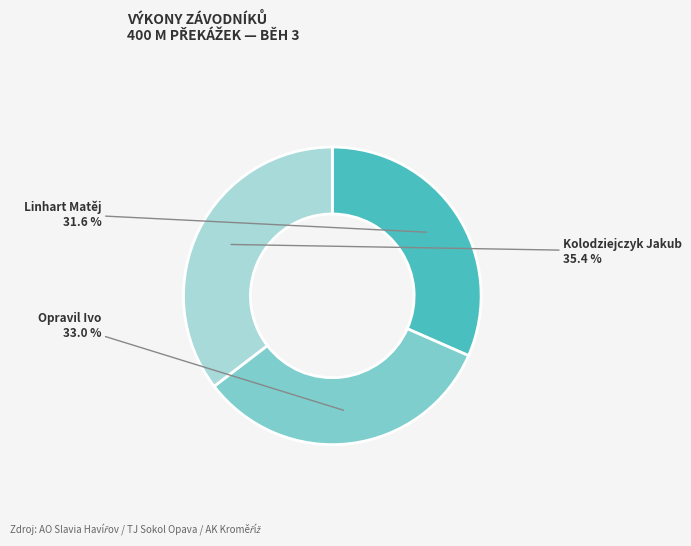

Do Opravil Ivo and Kolodziejczyk Jakub together represent more than half of the pie?

Yes